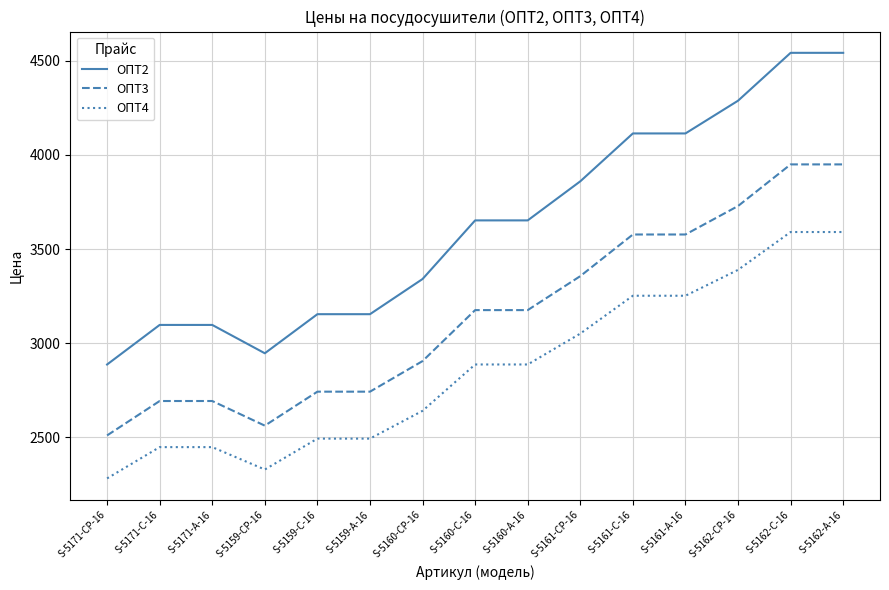

What is the sum of all ОПТ4 values?

43039.1